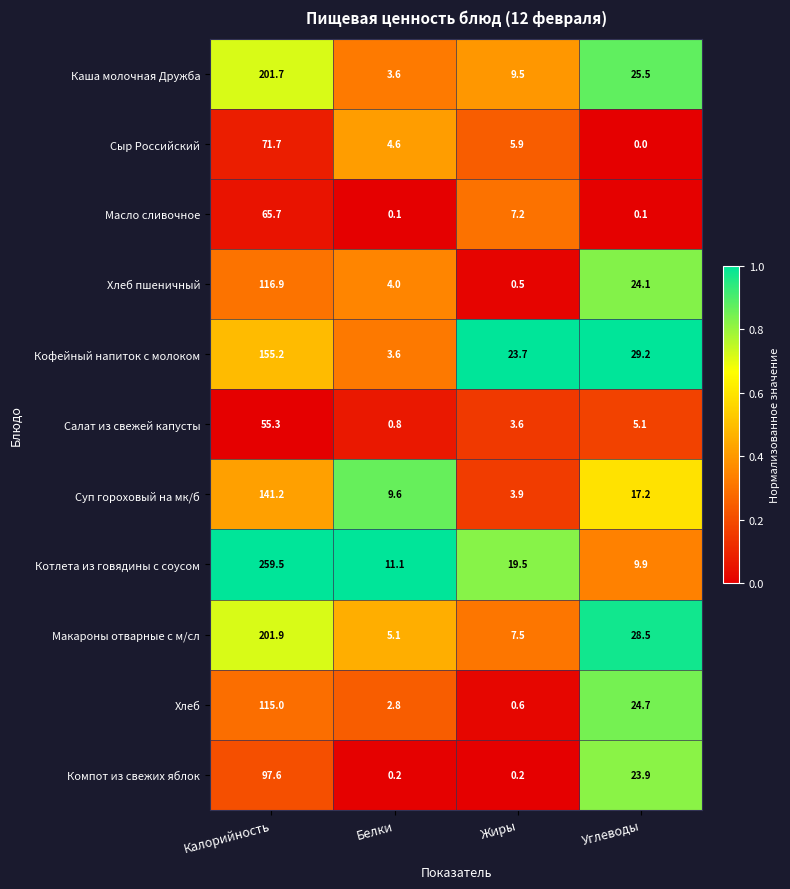

List the series in order of their peak value, lowest first.

Салат из свежей капусты, Масло сливочное, Сыр Российский, Компот из свежих яблок, Хлеб, Хлеб пшеничный, Суп гороховый на мк/б, Кофейный напиток с молоком, Каша молочная Дружба, Макароны отварные с м/сл, Котлета из говядины с соусом